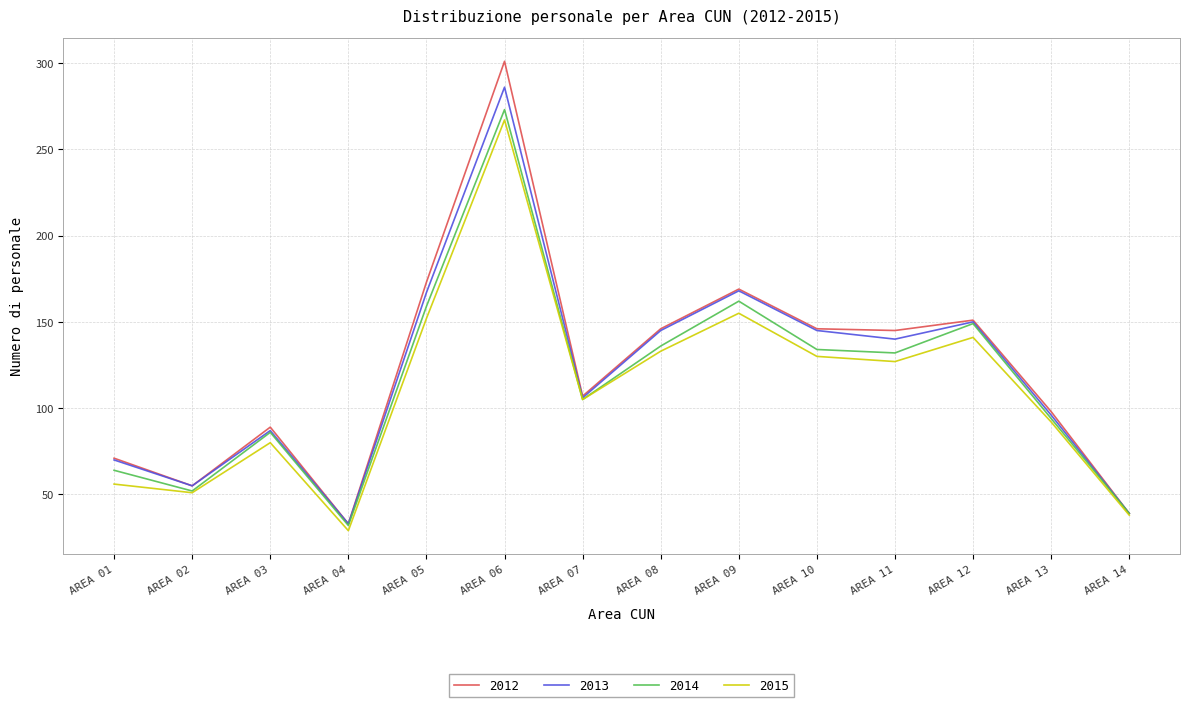

How many lines are shown in the chart?

4